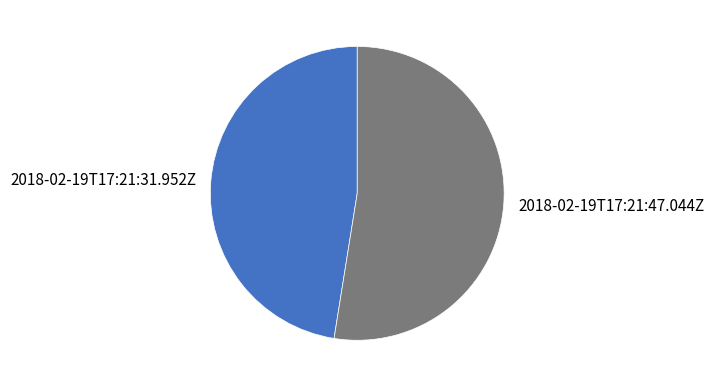

The 2018-02-19T17:21:47.044Z slice represents 53% of the pie. True or false?

True